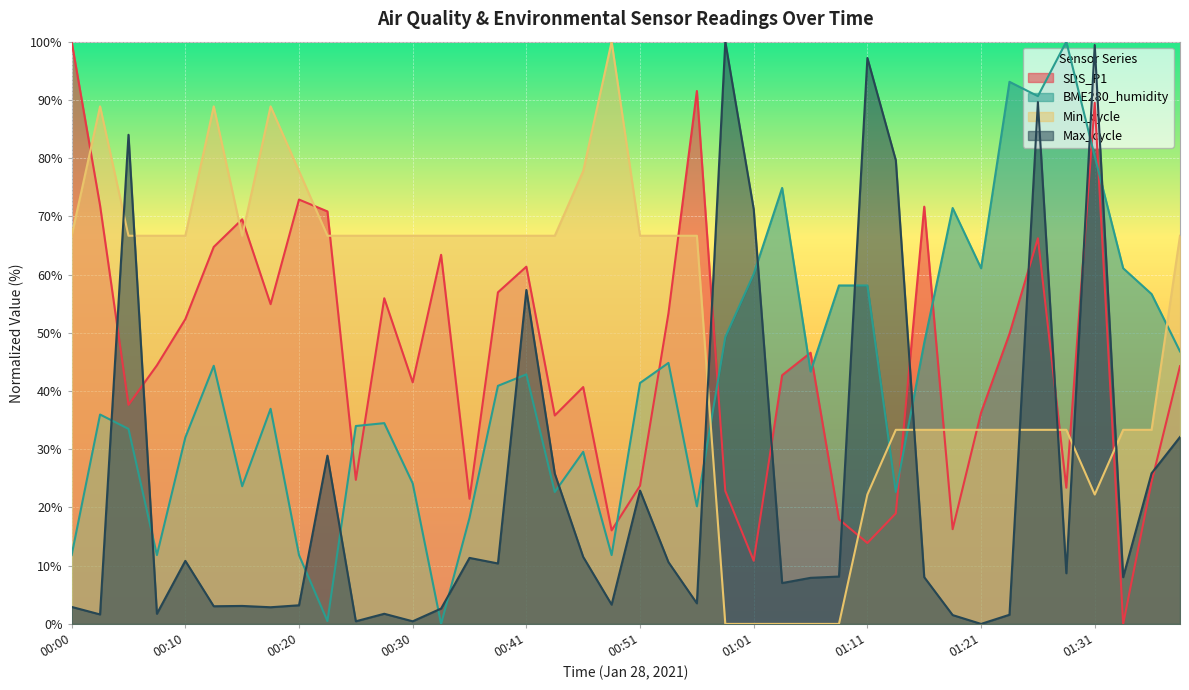

Rank the categories by BME280_humidity value from highest to lowest.

01:29, 01:24, 01:26, 01:31, 01:03, 01:19, 01:21, 01:34, 01:01, 01:08, 01:11, 01:36, 00:58, 01:16, 01:39, 00:53, 00:13, 01:05, 00:41, 00:51, 00:38, 00:18, 00:03, 00:28, 00:25, 00:05, 00:10, 00:46, 00:30, 00:15, 00:43, 01:13, 00:55, 00:35, 00:00, 00:08, 00:20, 00:48, 00:23, 00:33